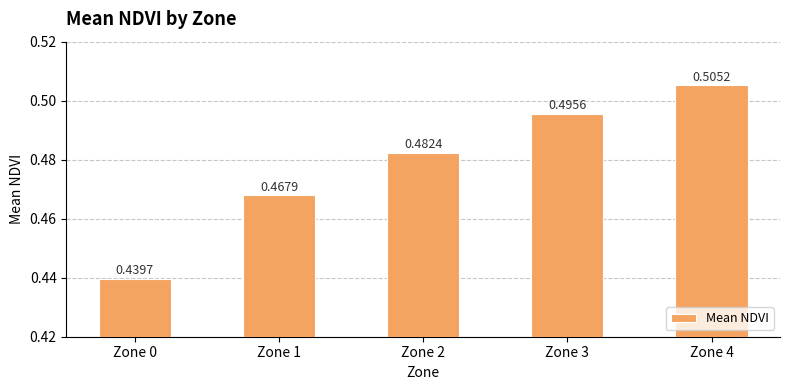

How many series are shown in this chart?

1